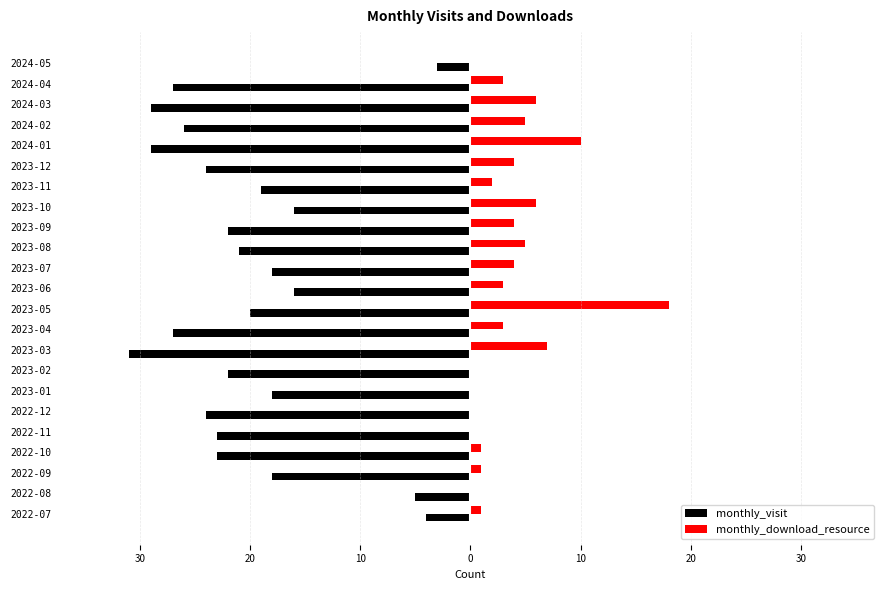

What are all the series names shown in the legend?

monthly_visit, monthly_download_resource